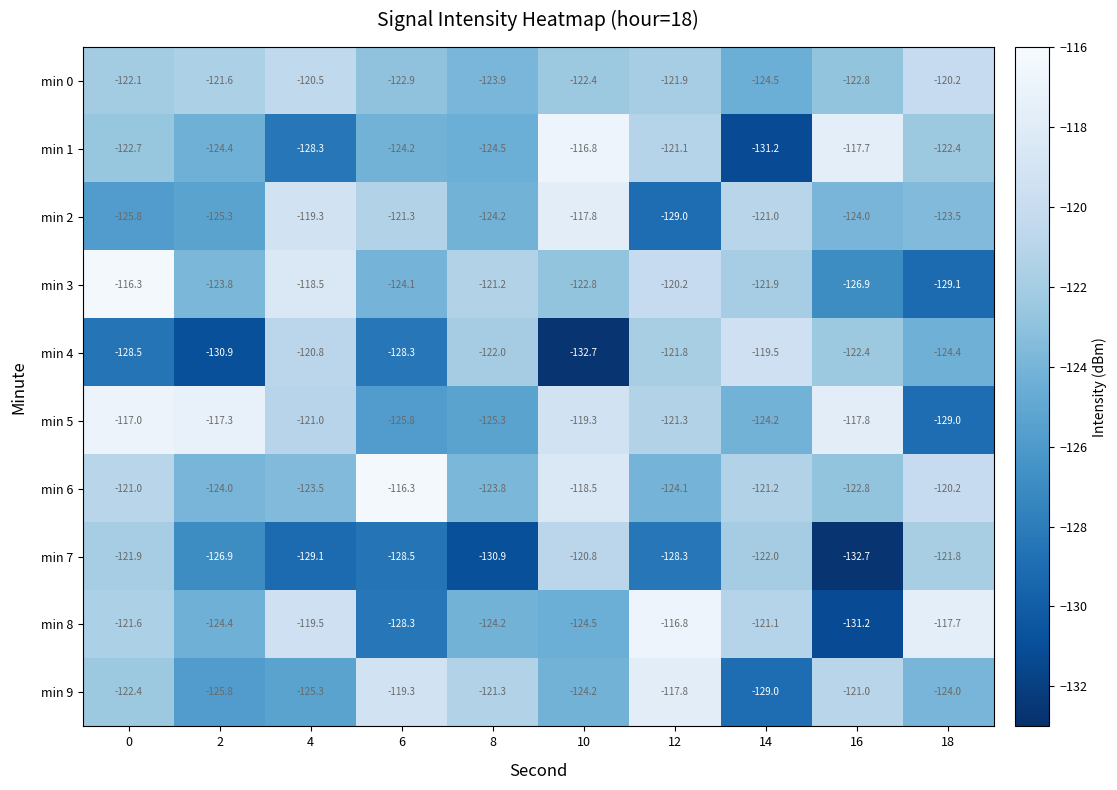

What is the sum of the min 5 values at 12 and 10?

-240.6